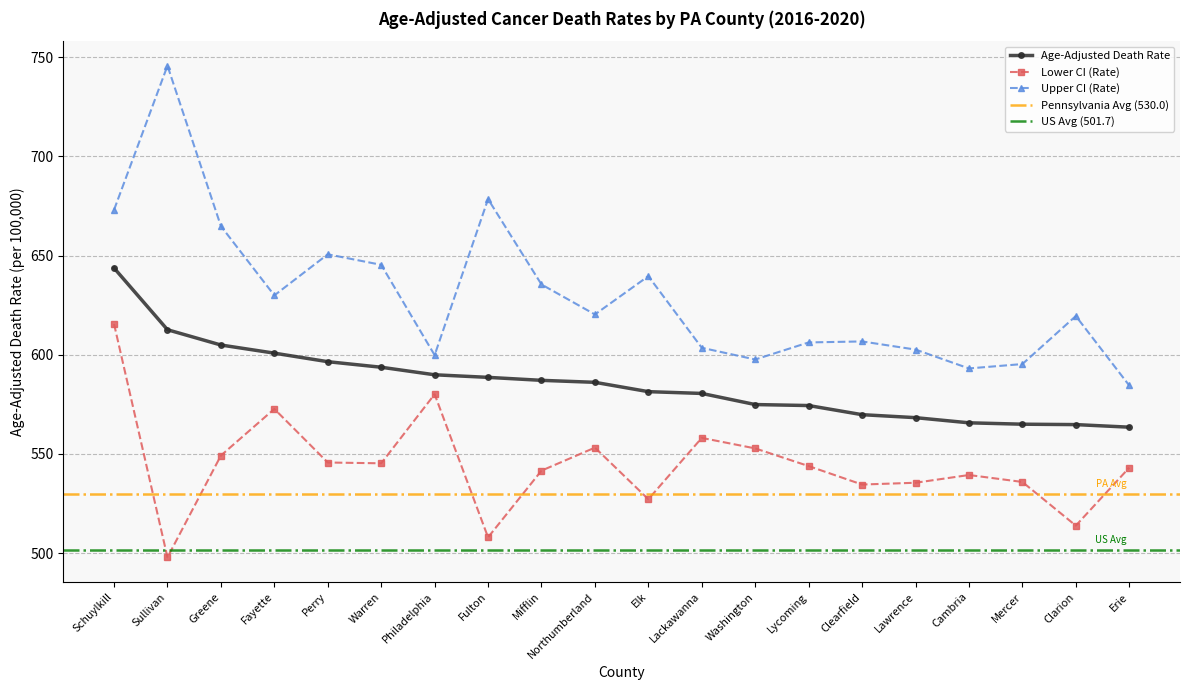

True or false: Lower CI (Rate) and Age-Adjusted Death Rate cross at least once.

False